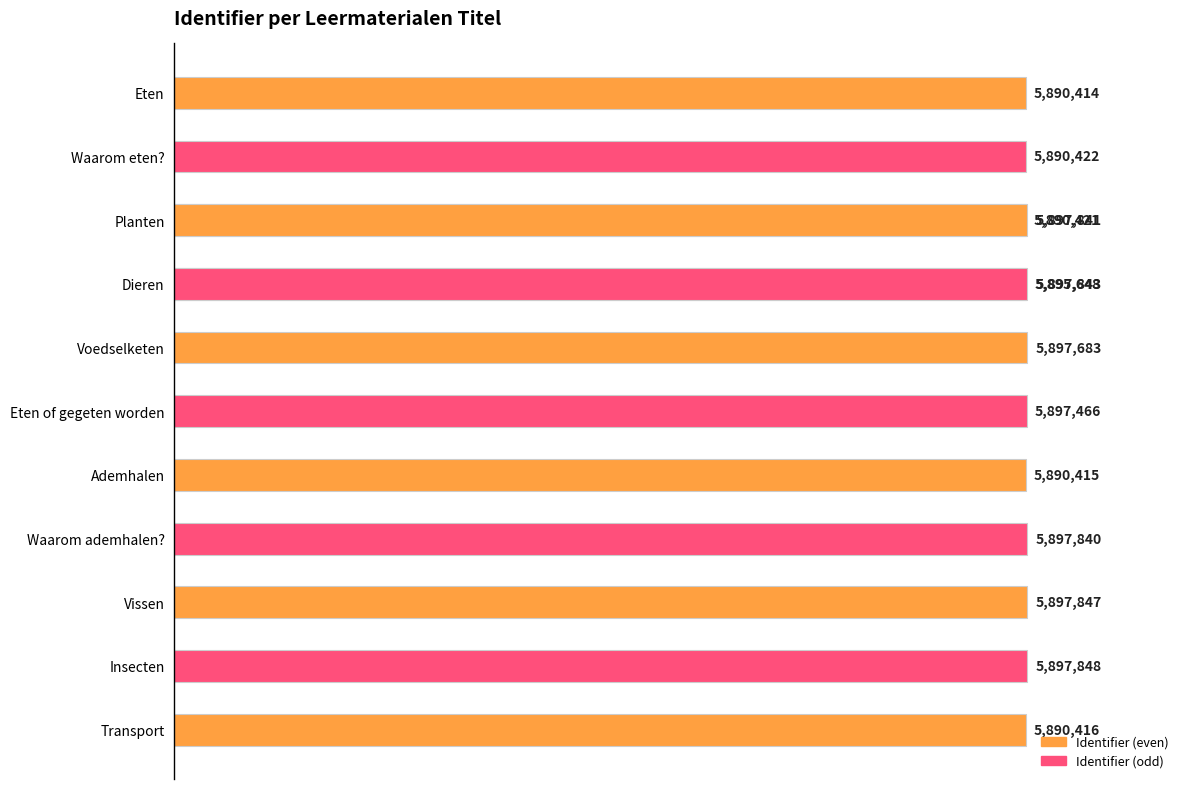

The chart shows a value of 5897683 at Voedselketen. True or false?

True